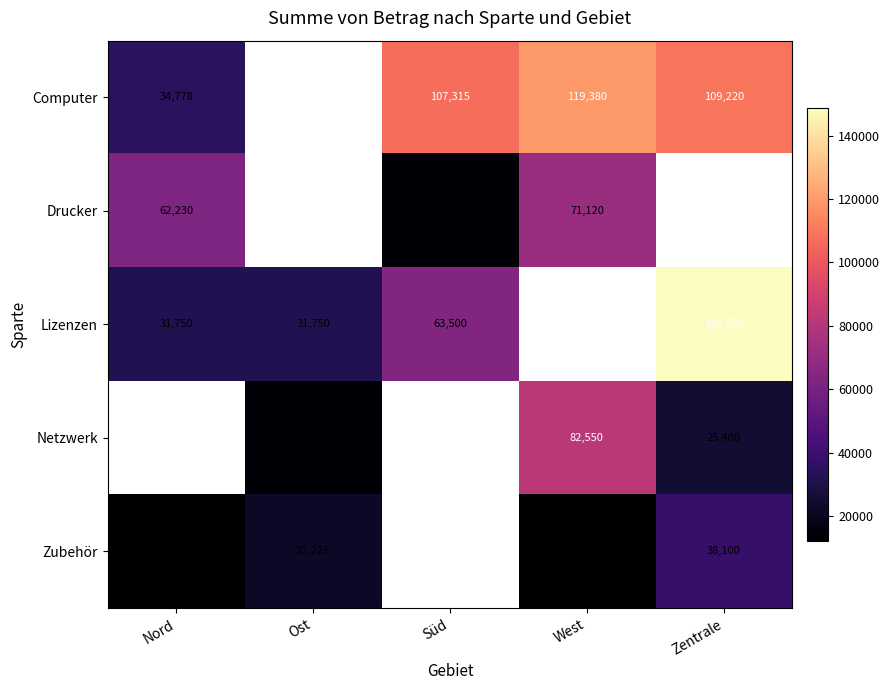

Is the value of Zubehör at West greater than the value of Drucker at Nord?

No